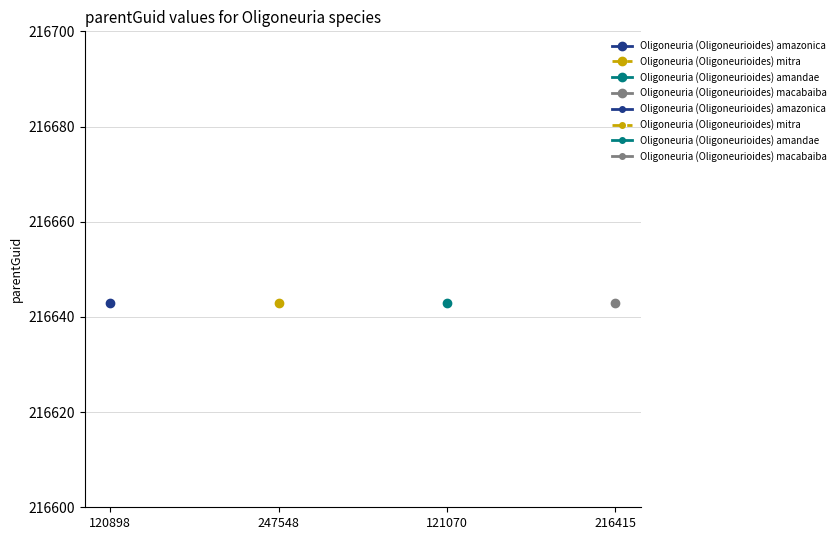

Which series has the largest total across all categories?

Oligoneuria (Oligoneurioides) macabaiba